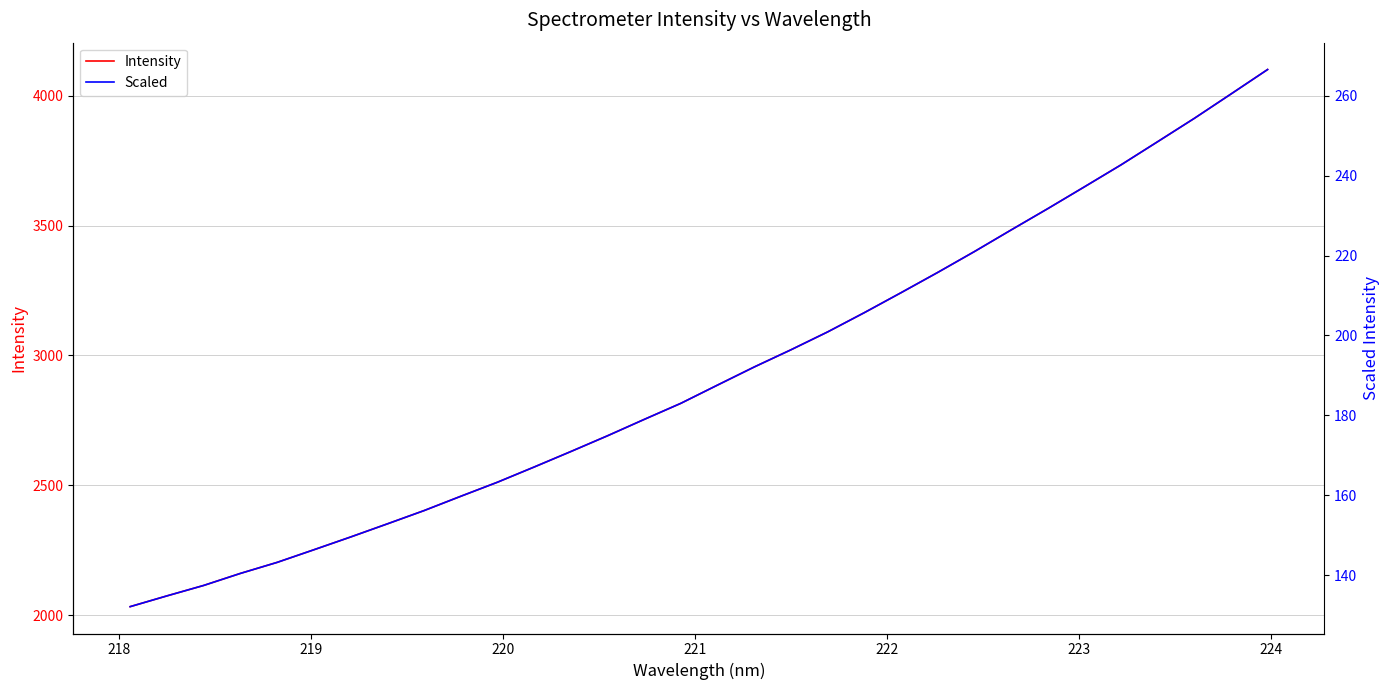

Count the number of categories in the chart.

32